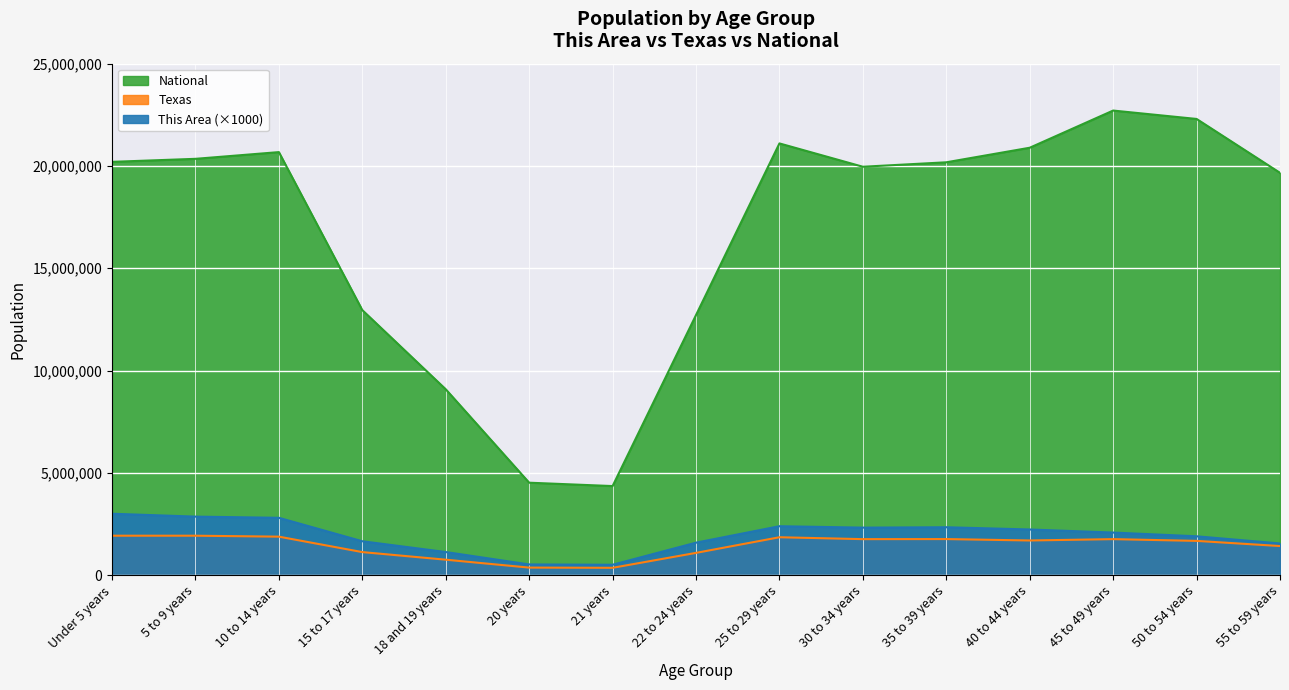

In This Area, how many points are lower than both neighbors (excluding endpoints)?

2